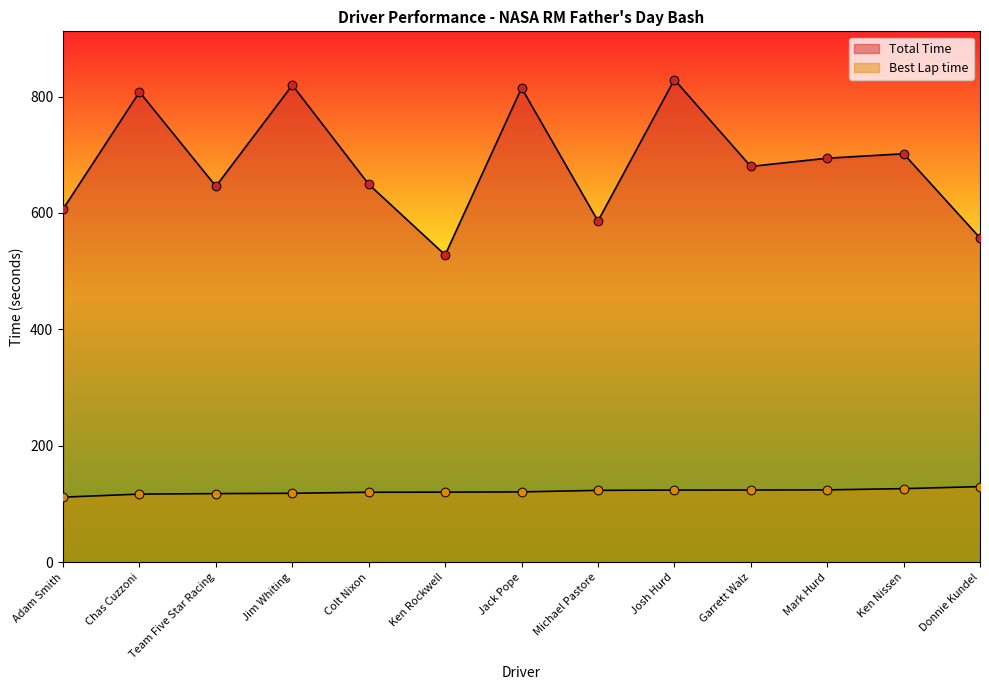

Which series has the largest total across all categories?

Total Time